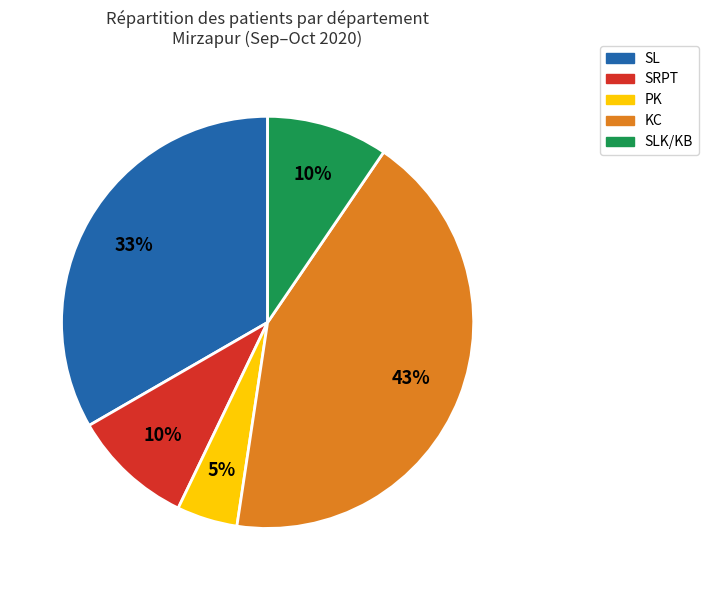

To the nearest percent, what is the difference between the largest and smallest slice percentages?

38%